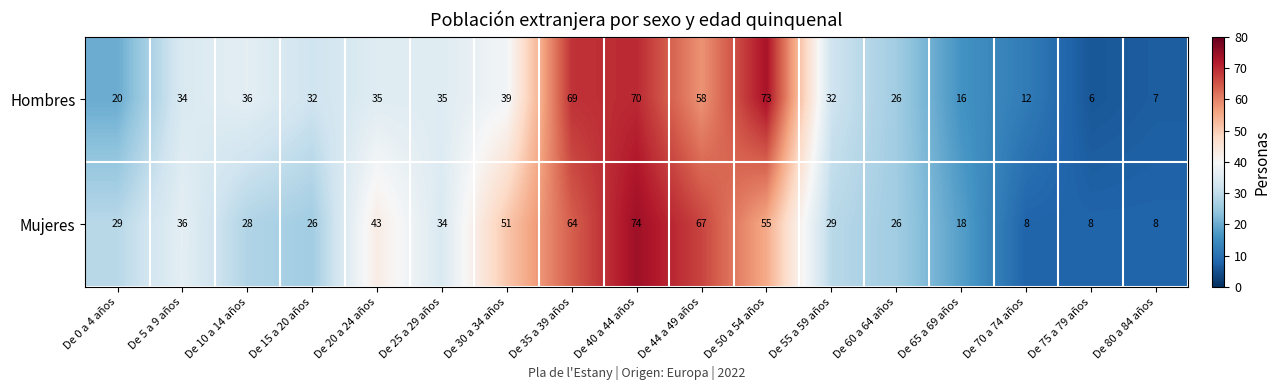

What value does the Hombres series have at De 25 a 29 años?

35